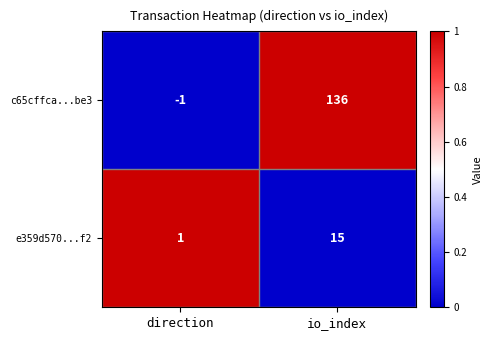

List the labels in order of e359d570...f2 value, smallest first.

direction, io_index